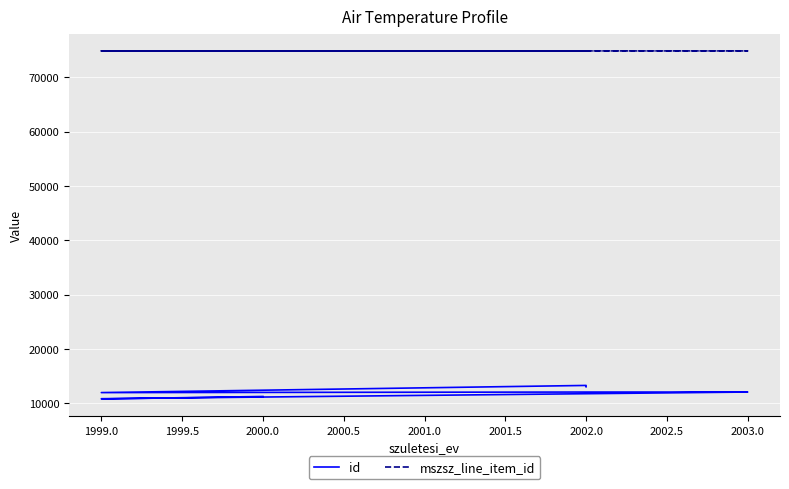

True or false: mszsz_line_item_id has more than 0 interior local peaks.

False